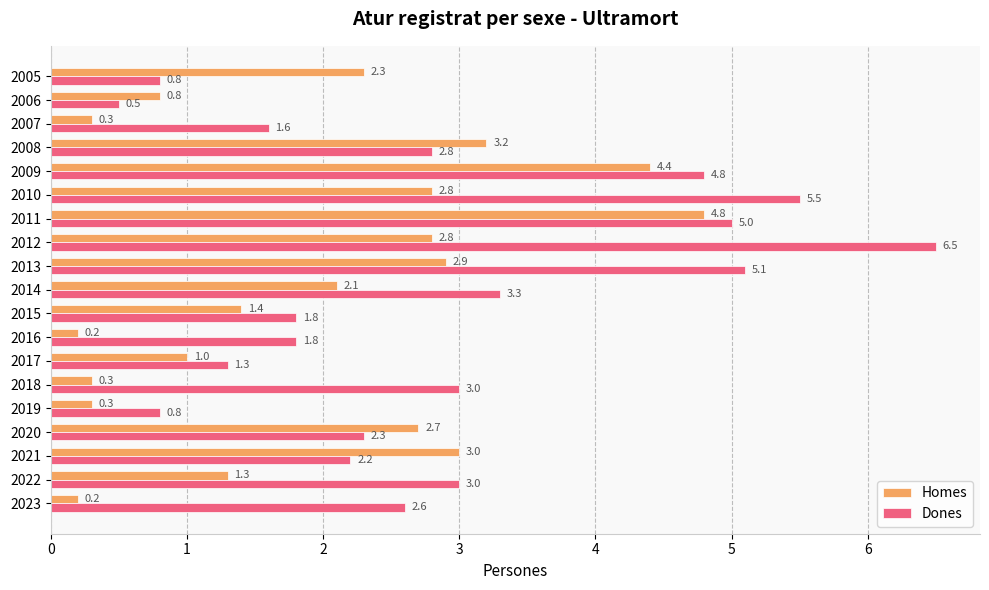

How many data points in Homes are above 2?

10